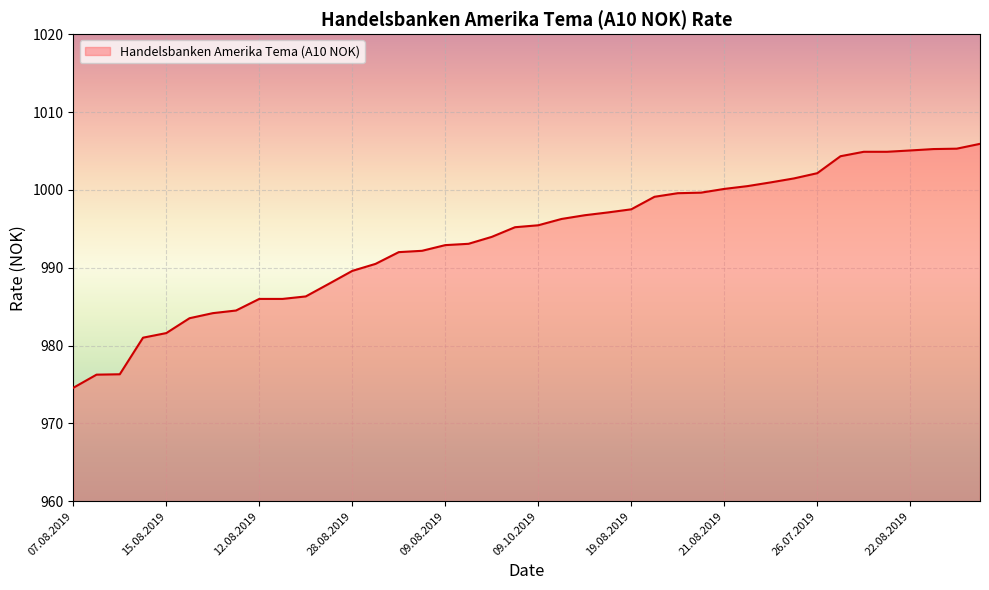

What is the difference between the maximum and minimum values?

31.3